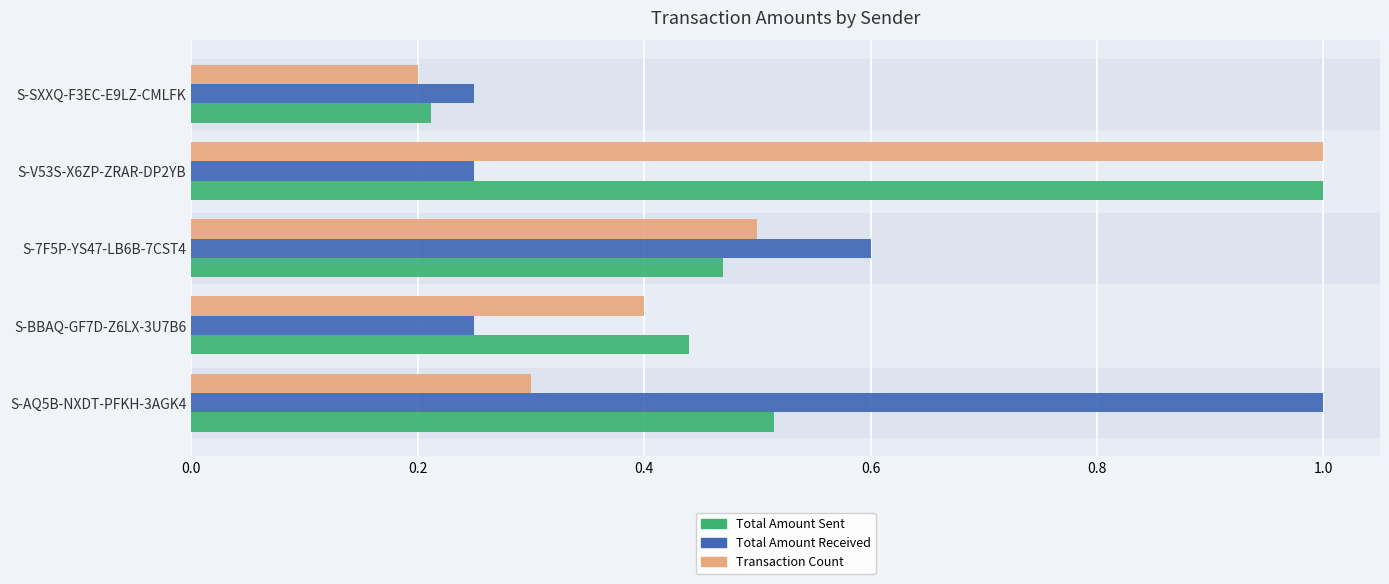

The value of Total Amount Sent at S-BBAQ-GF7D-Z6LX-3U7B6 is 0.4. True or false?

True